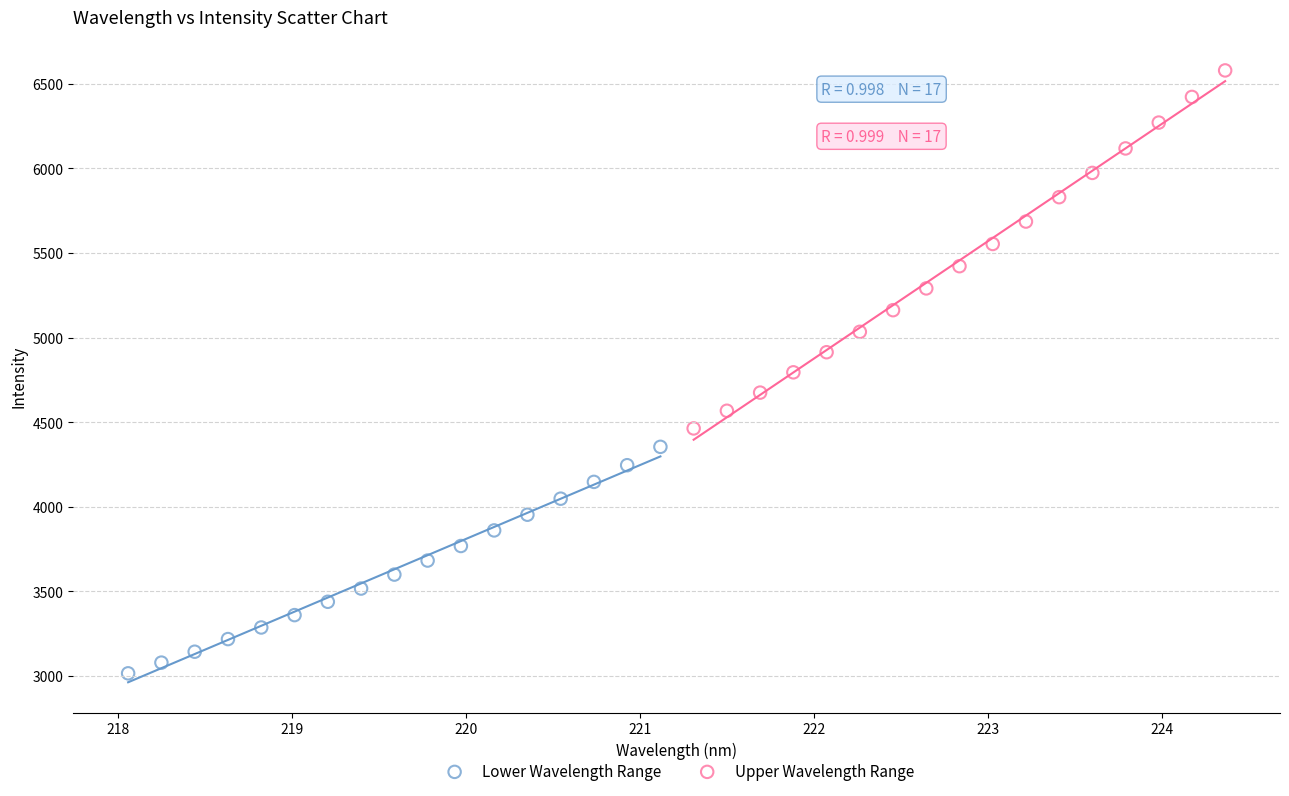

Which series contains the lowest Y value?

Lower Wavelength Range